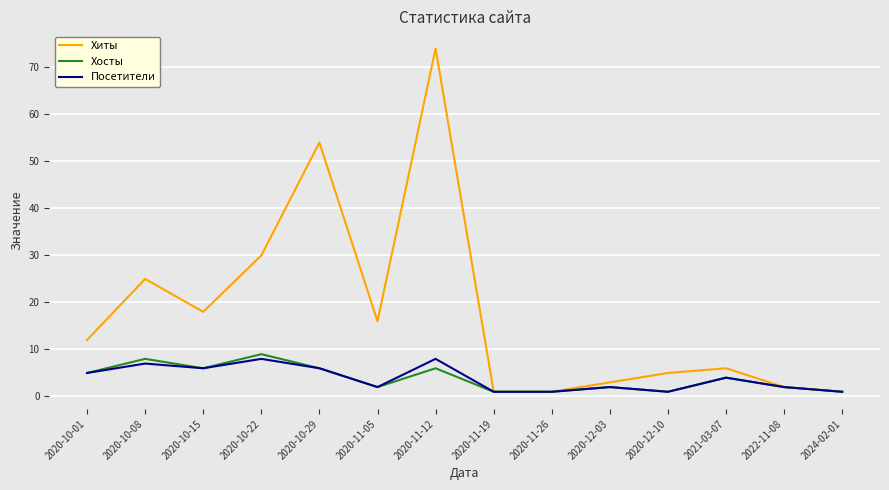

True or false: Хиты has more than 0 points higher than both neighbors.

True